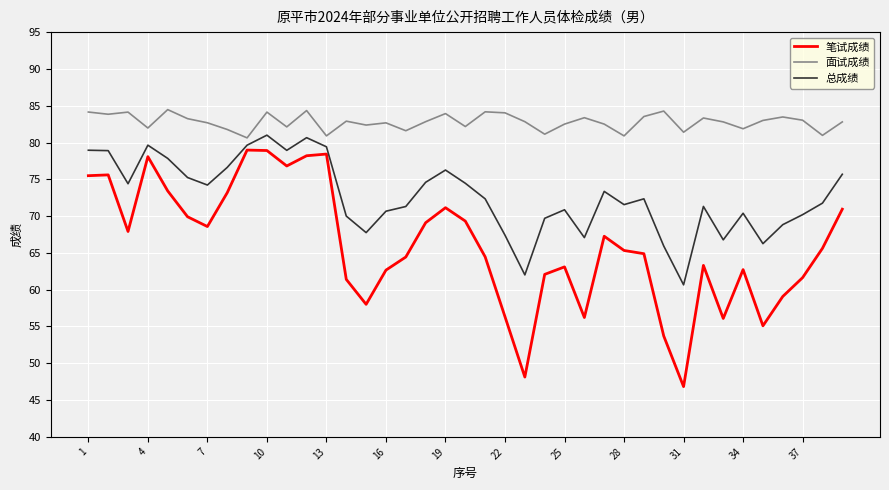

True or false: 笔试成绩 and 面试成绩 cross at least once.

False